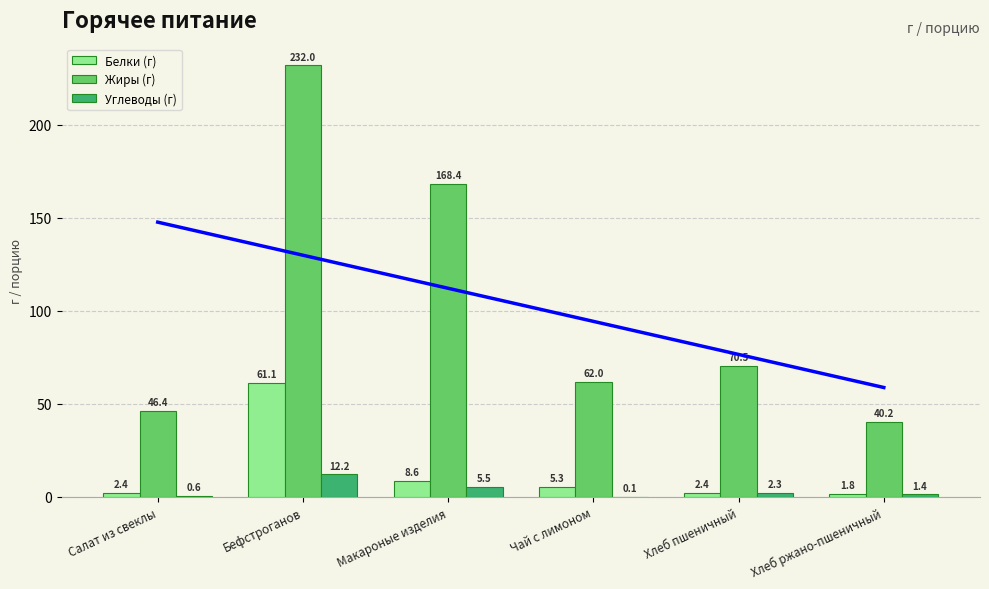

List the series in order of their peak value, highest first.

Жиры (г), Белки (г), Углеводы (г)